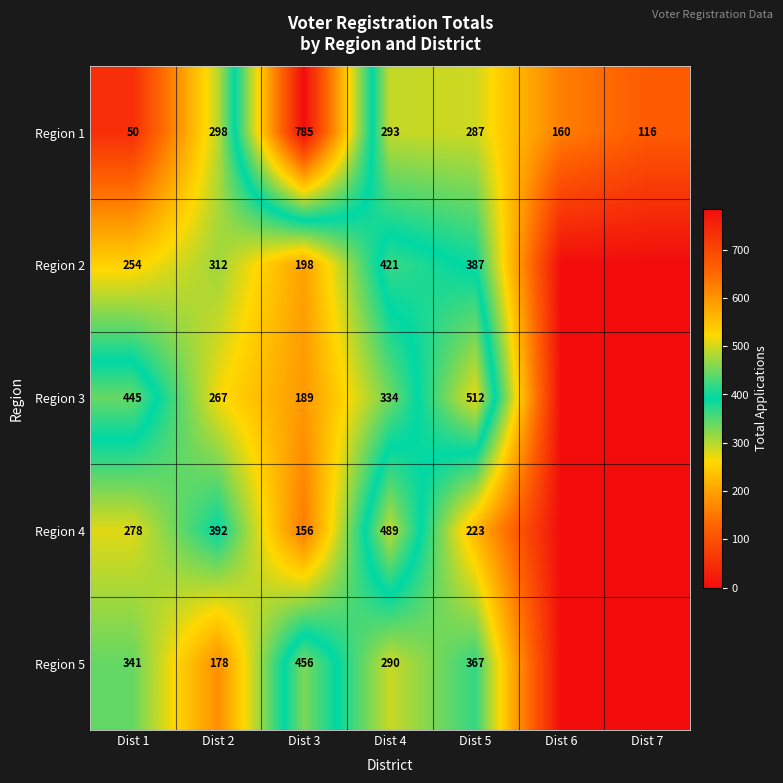

Which has a higher value, Dist 7 or Dist 3?

Dist 3